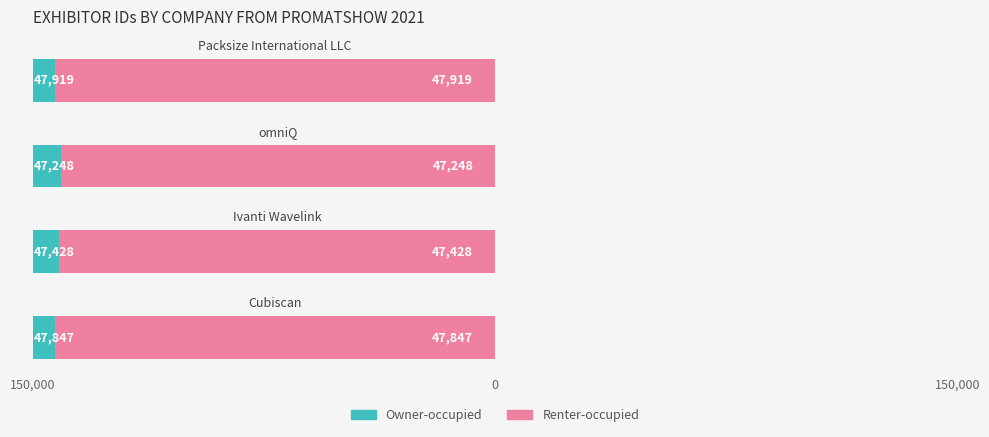

Which series has the largest total across all categories?

Renter-occupied